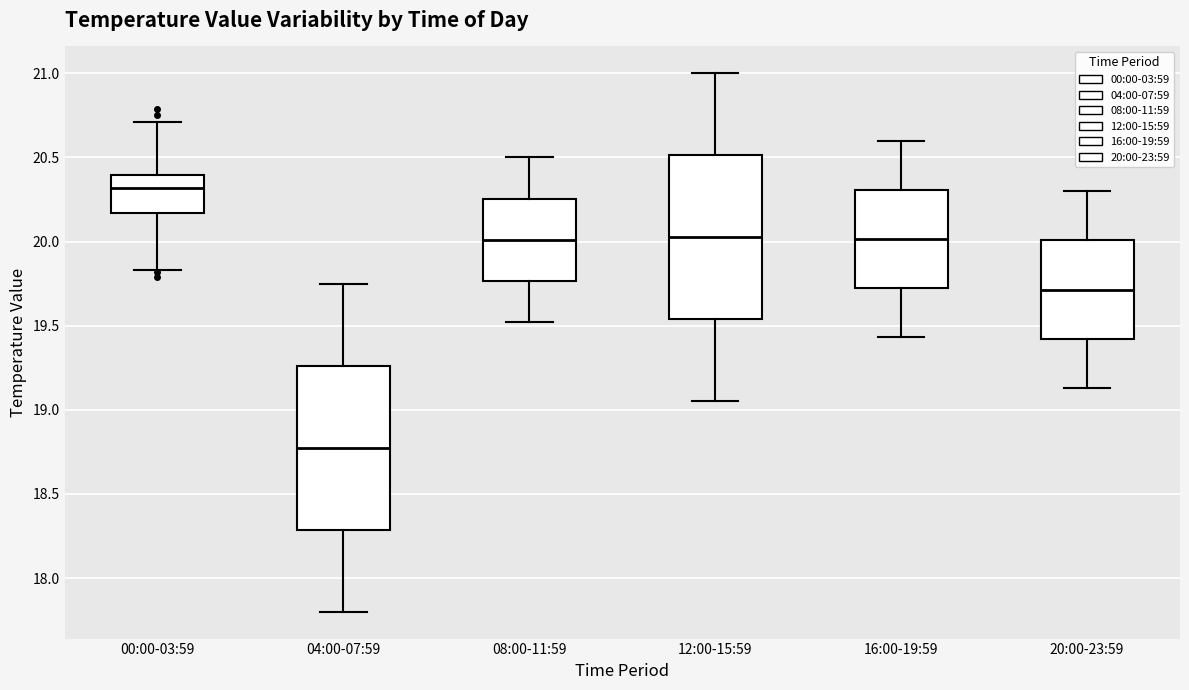

Reading left to right, transcribe this box plot: for each box, give where its median line is, the range the box spans, and where its two whiskers end, as read against the y-axis. The values are not printed on the chart, so give them approximately, as read against the axis.

00:00-03:59: median 20.30, box 20.15 to 20.40, whiskers 19.85 to 20.70
04:00-07:59: median 18.80, box 18.30 to 19.25, whiskers 17.80 to 19.75
08:00-11:59: median 20.00, box 19.75 to 20.25, whiskers 19.50 to 20.50
12:00-15:59: median 20.05, box 19.55 to 20.50, whiskers 19.05 to 21.00
16:00-19:59: median 20.00, box 19.70 to 20.30, whiskers 19.45 to 20.60
20:00-23:59: median 19.70, box 19.40 to 20.00, whiskers 19.15 to 20.30